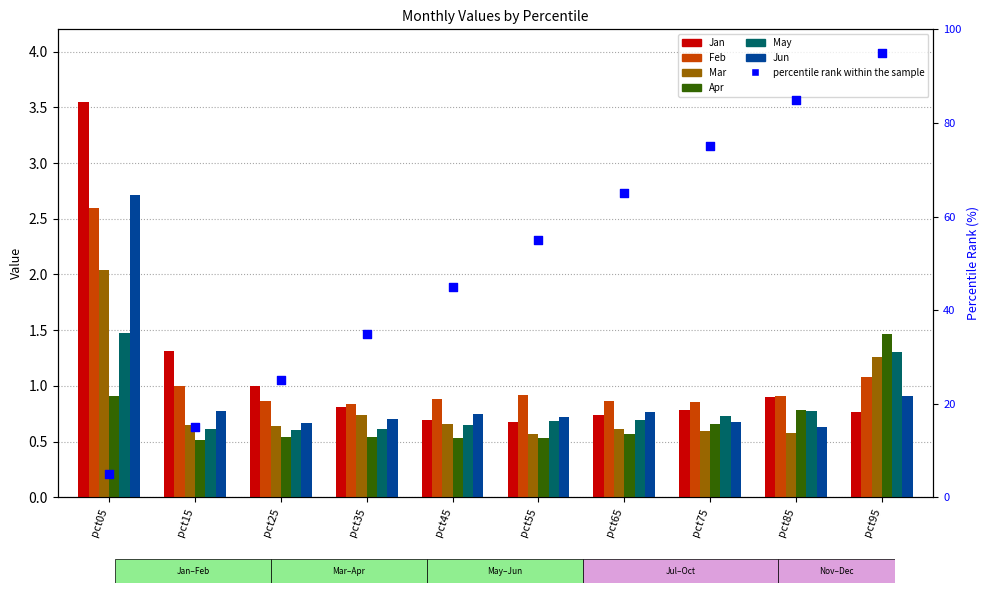

Is the value of Mar at pct25 greater than the value of Jun at pct05?

No